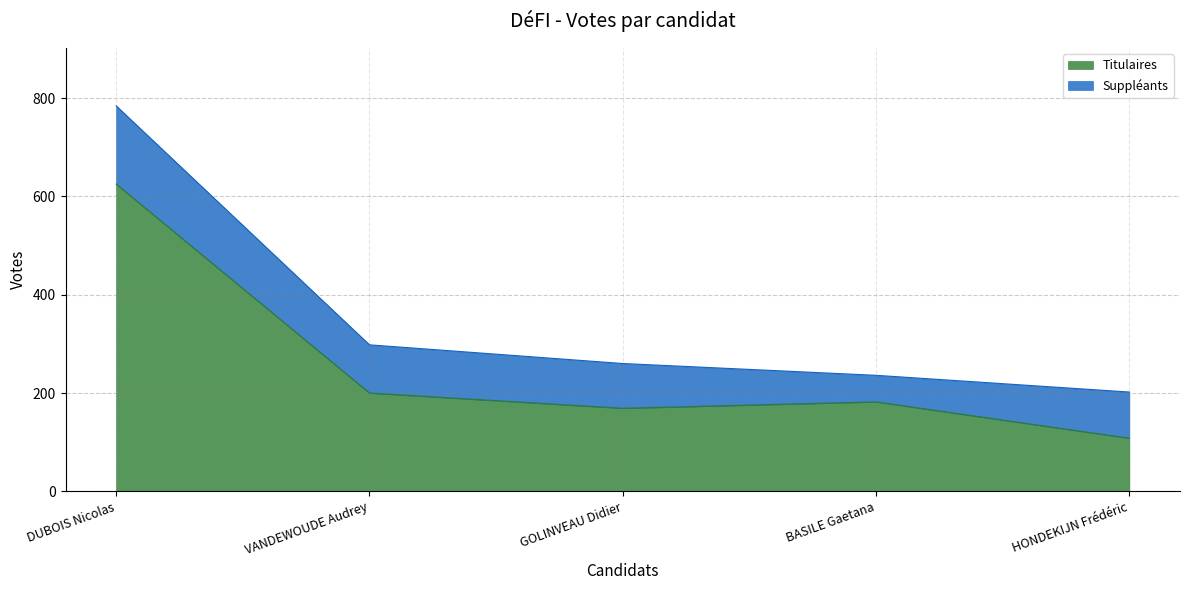

True or false: the data shows 108 at HONDEKIJN Frédéric.

True